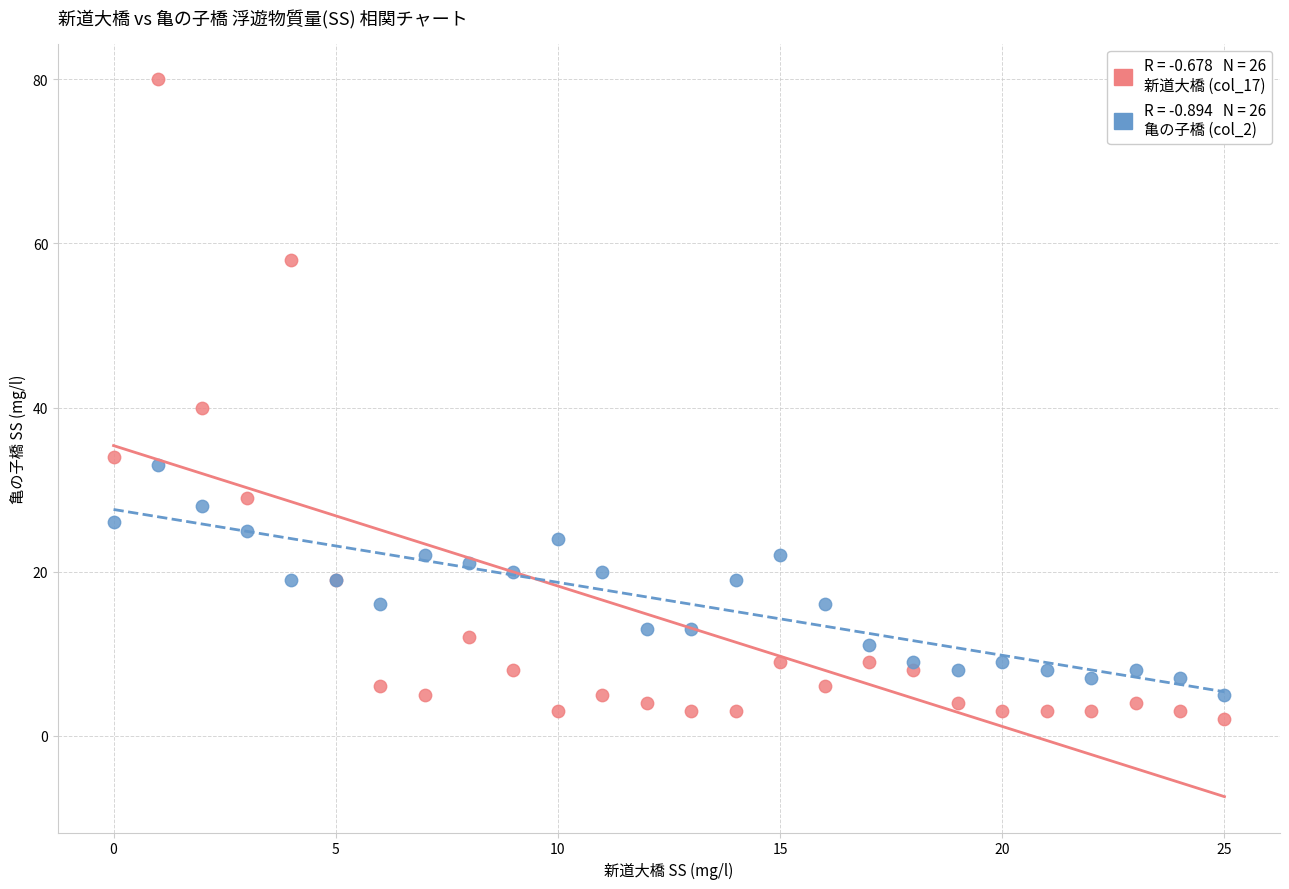

Across all series, what Y value is closest to 41?

40